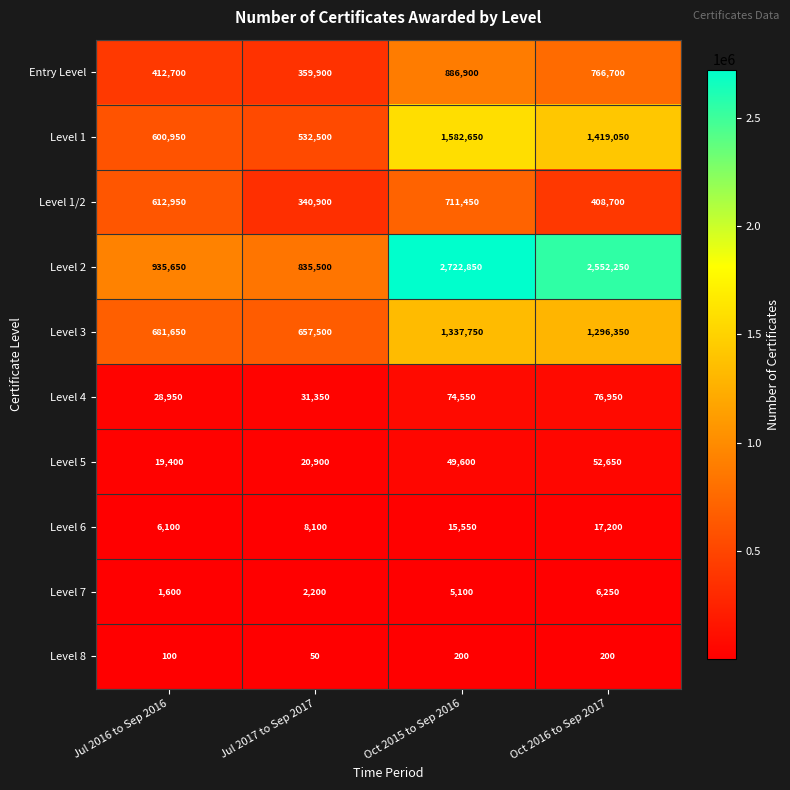

What is the total value across all series at Oct 2016 to Sep 2017?

6596300